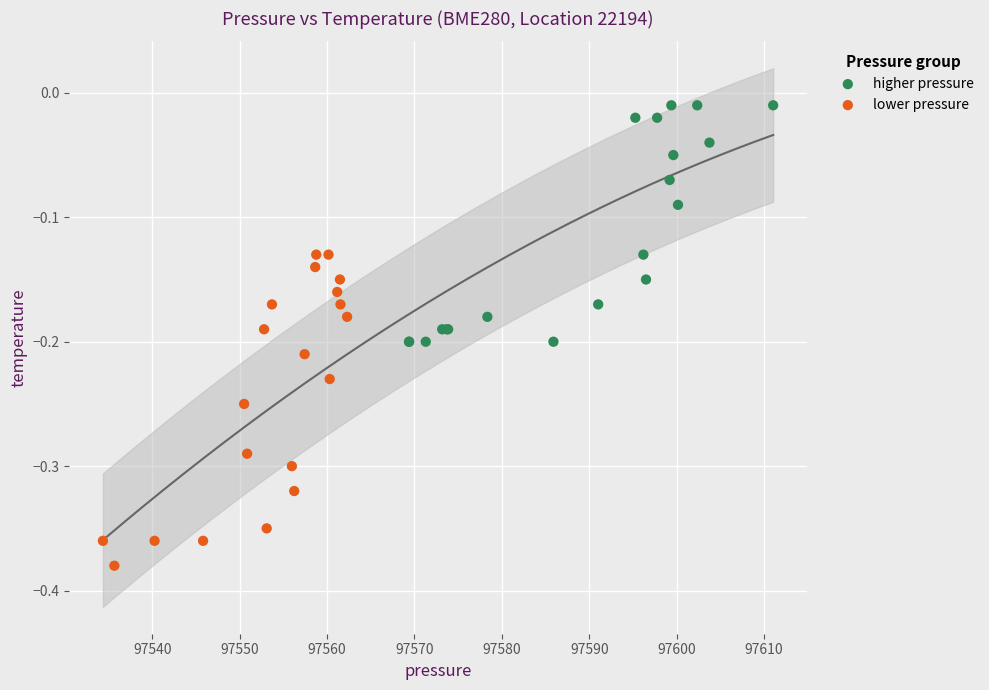

Which series has the widest spread of Y values?

lower pressure